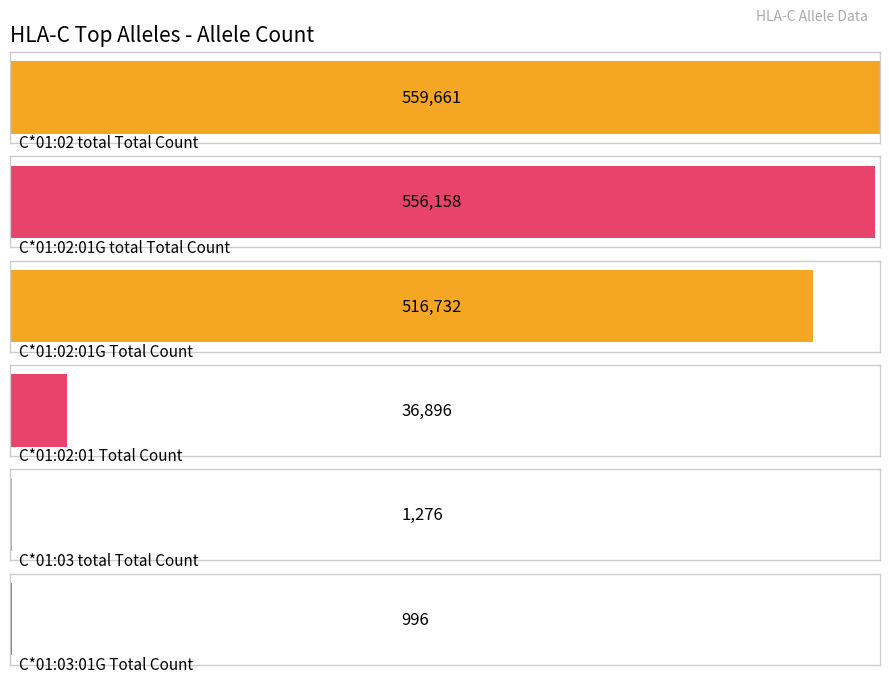

Does the chart contain any negative values?

No